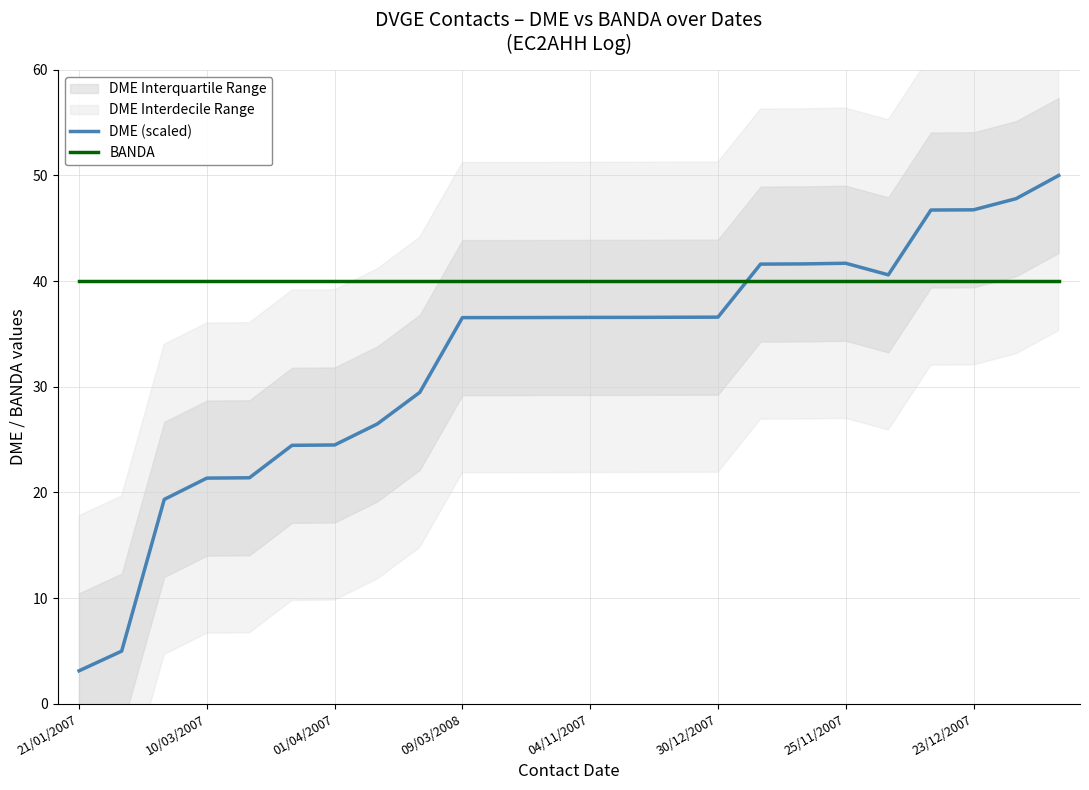

How many data points in DME (scaled) are less than 36?

9